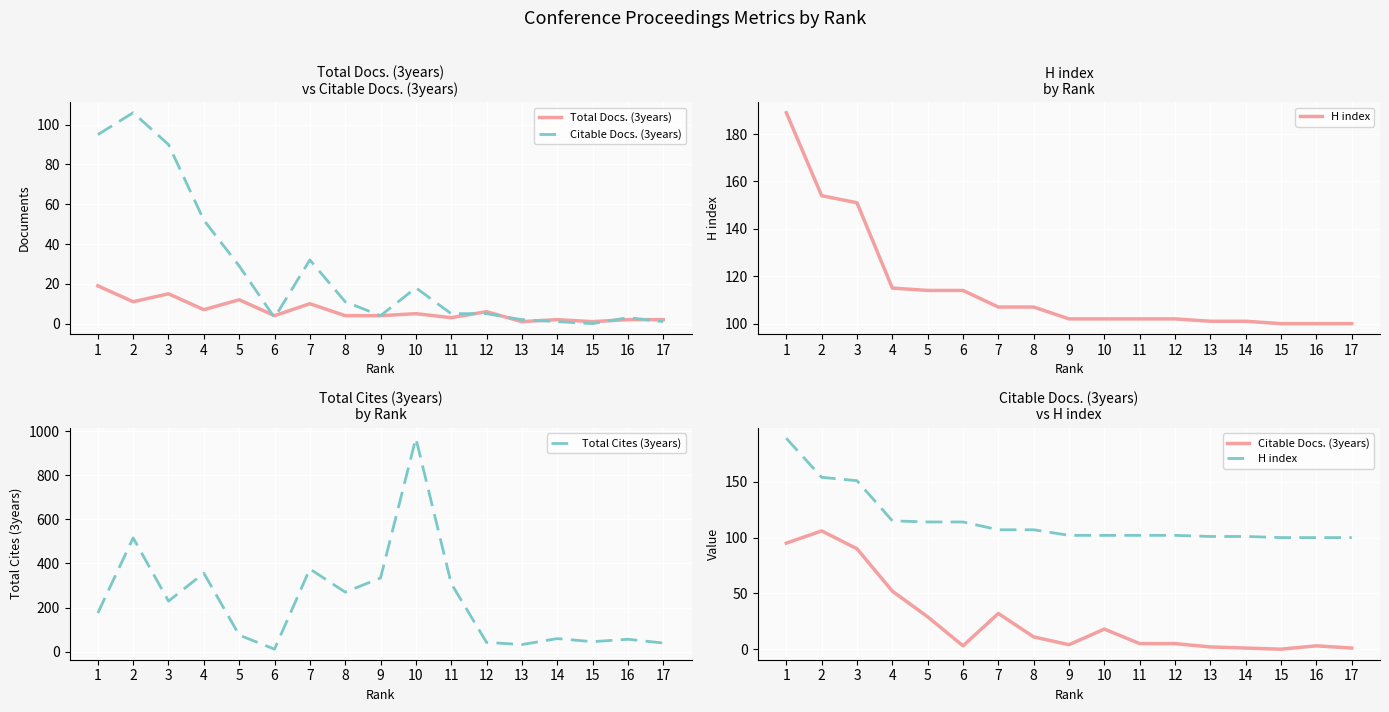

True or false: Total Docs. (3years) has more than 0 interior local peaks.

True